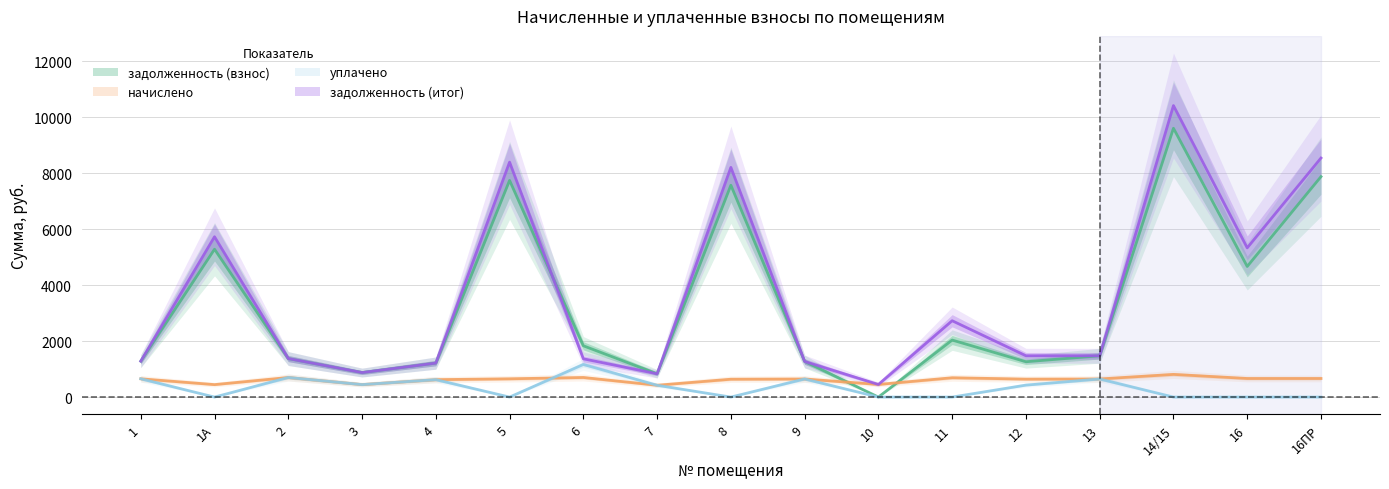

True or false: уплачено has a value of 449.1 at 1.

False